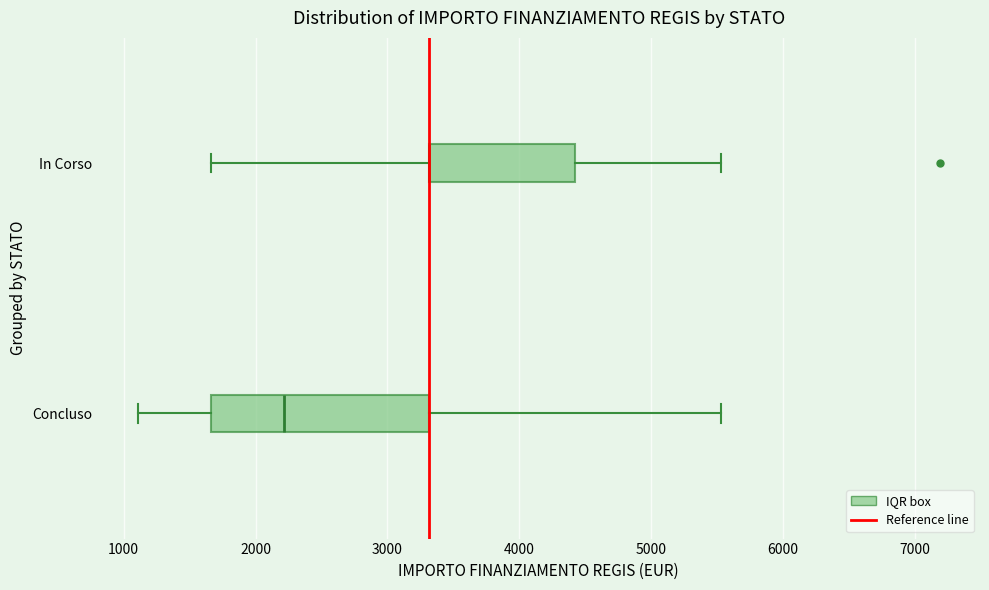

Where does the median line of the box for Concluso sit on the x-axis? The values are not printed on the chart, so give them approximately, as read against the axis.

2200